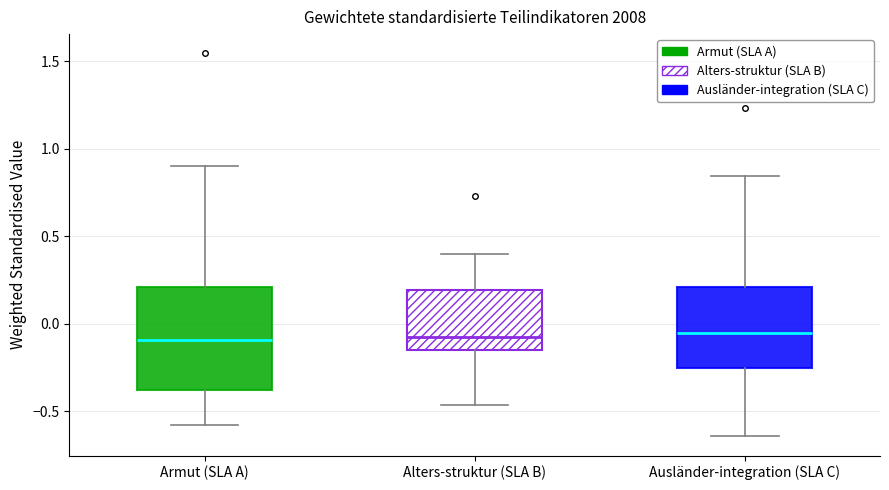

Reading left to right, read every box against the y-axis: the position of its median line, the range the box covers, and the ends of its whiskers. The values are not printed on the chart, so give them approximately, as read against the axis.

Armut (SLA A): median -0.10, box -0.40 to 0.20, whiskers -0.60 to 0.90
Alters-struktur (SLA B): median -0.10, box -0.15 to 0.20, whiskers -0.45 to 0.40
Ausländer-integration (SLA C): median -0.05, box -0.25 to 0.20, whiskers -0.65 to 0.85